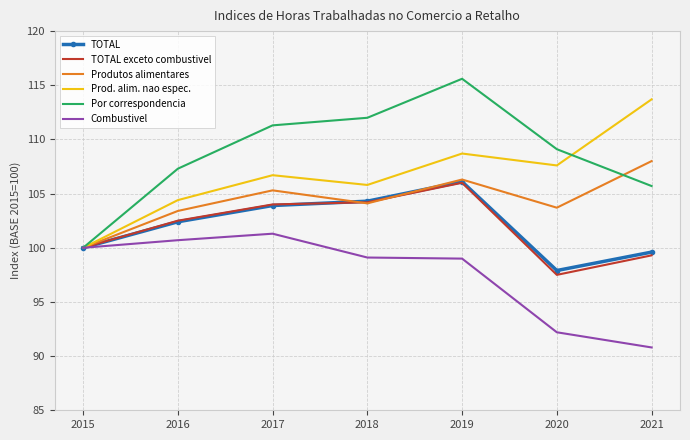

Is it true that Prod. alim. nao espec. equals 32.6 at 2018?

False